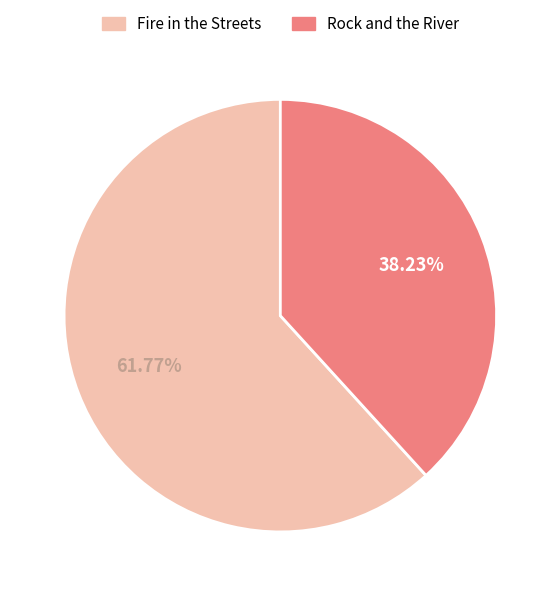

True or false: Rock and the River accounts for 38% of the total.

True